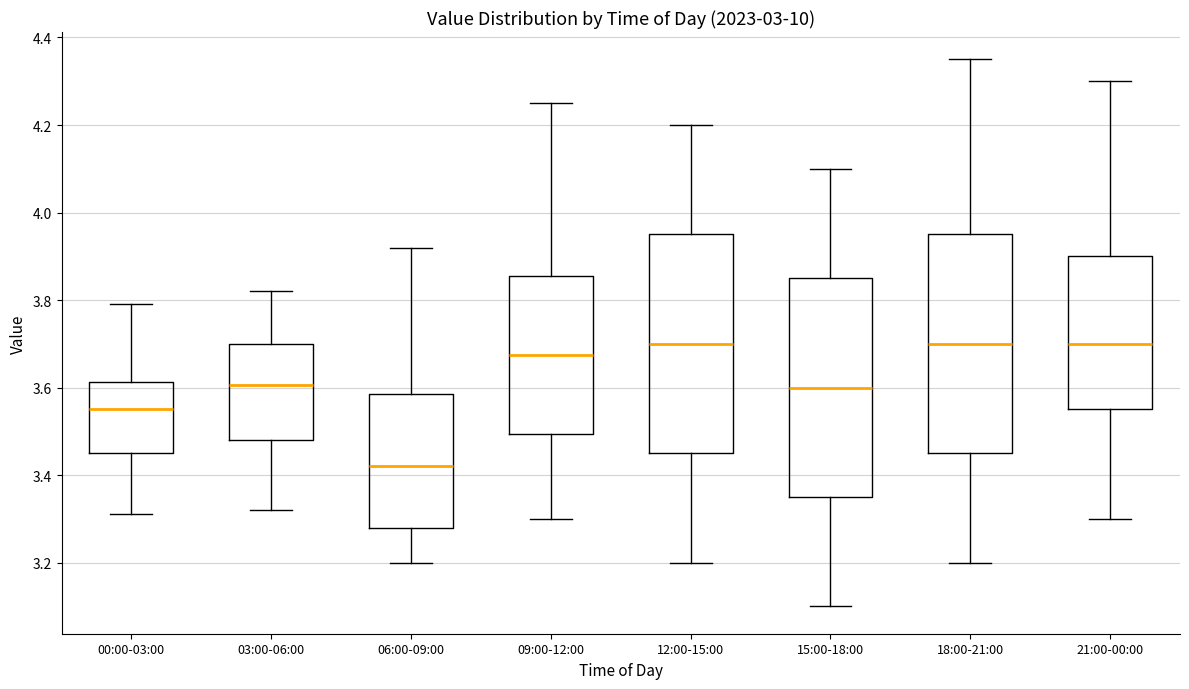

Which box has the lowest median line?

06:00-09:00